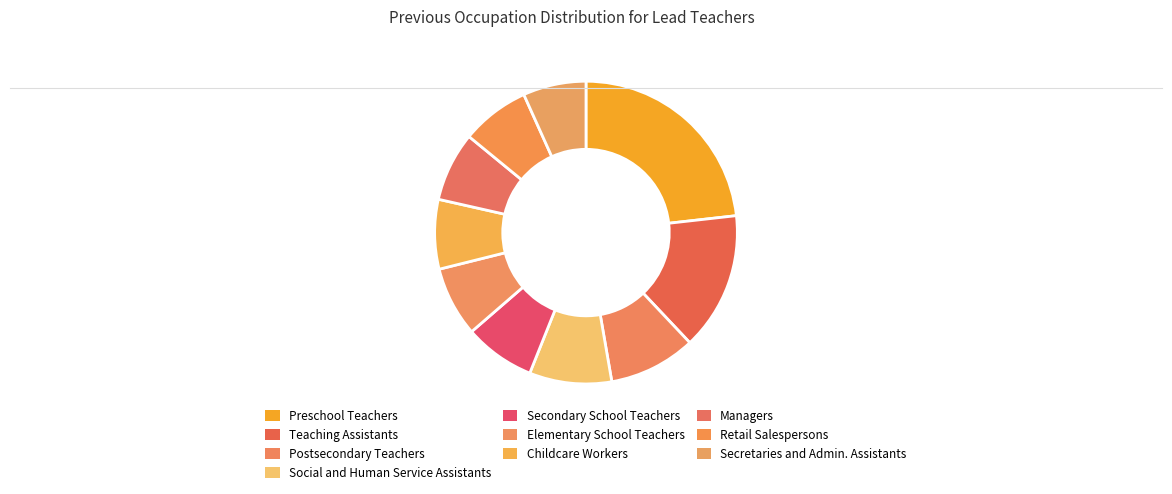

Is there a majority slice in this chart?

No